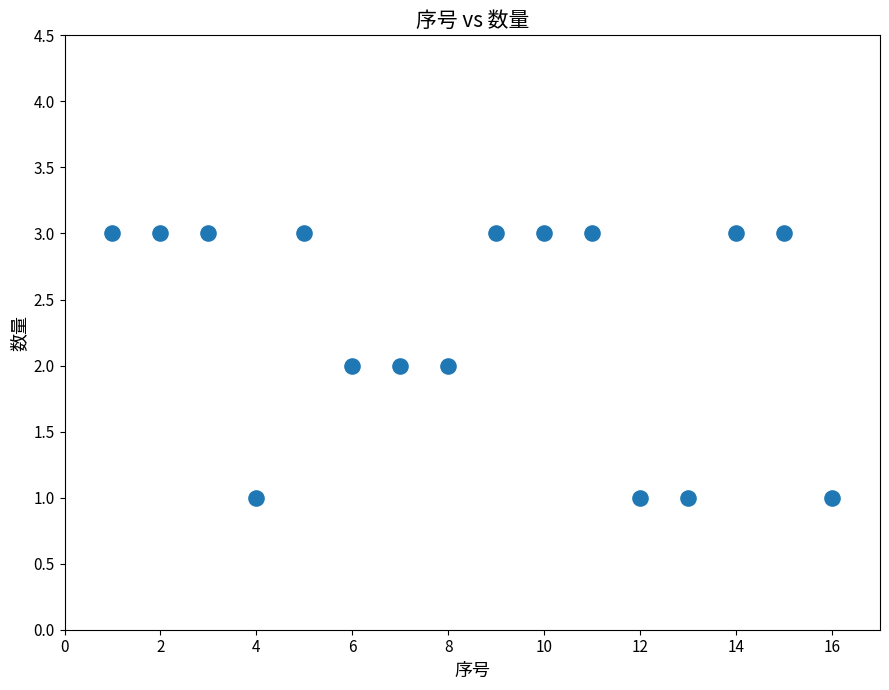

What is the range of X values (max minus min)?

15